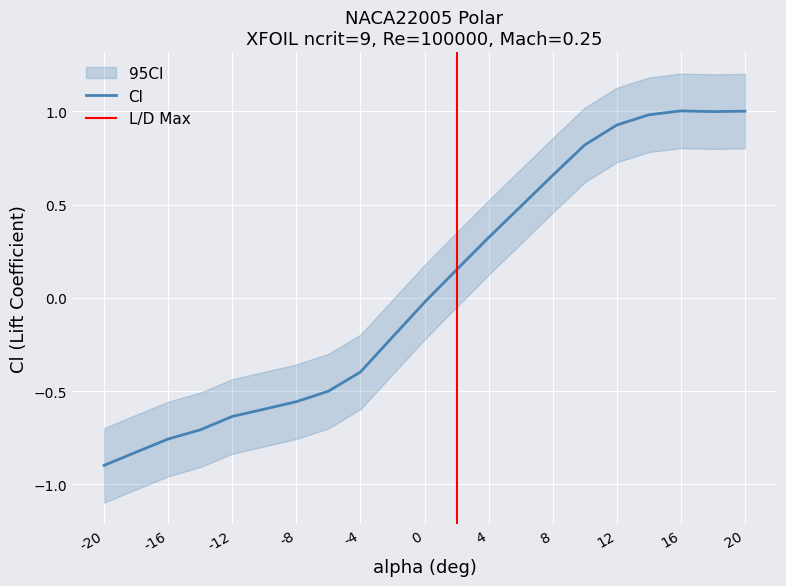

Reading right to left, what are all the values shown in this chart?

Cl: 1.0	1.0	1.0	1.0	0.9	0.8	0.7	0.5	0.3	0.2	-0.0	-0.2	-0.4	-0.5	-0.6	-0.6	-0.6	-0.7	-0.8	-0.8	-0.9
Cl_upper: 1.2	1.2	1.2	1.2	1.1	1.0	0.9	0.7	0.5	0.4	0.2	-0.0	-0.2	-0.3	-0.4	-0.4	-0.4	-0.5	-0.6	-0.6	-0.7
Cl_lower: 0.8	0.8	0.8	0.8	0.7	0.6	0.5	0.3	0.1	-0.0	-0.2	-0.4	-0.6	-0.7	-0.8	-0.8	-0.8	-0.9	-1.0	-1.0	-1.1